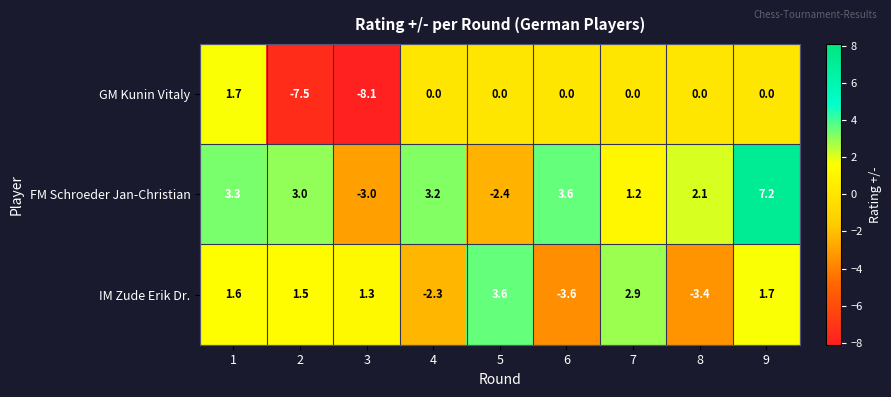

Is it true that IM Zude Erik Dr. equals -2.3 at 4?

True